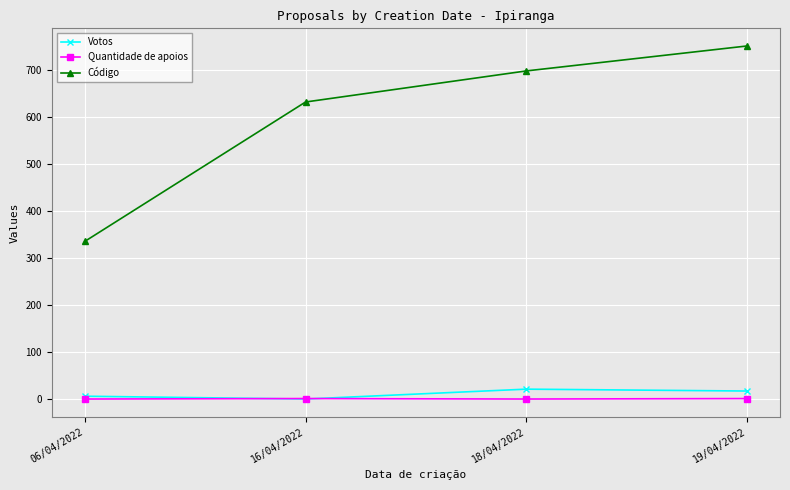

Is it true that Quantidade de apoios equals 0 at 06/04/2022?

True